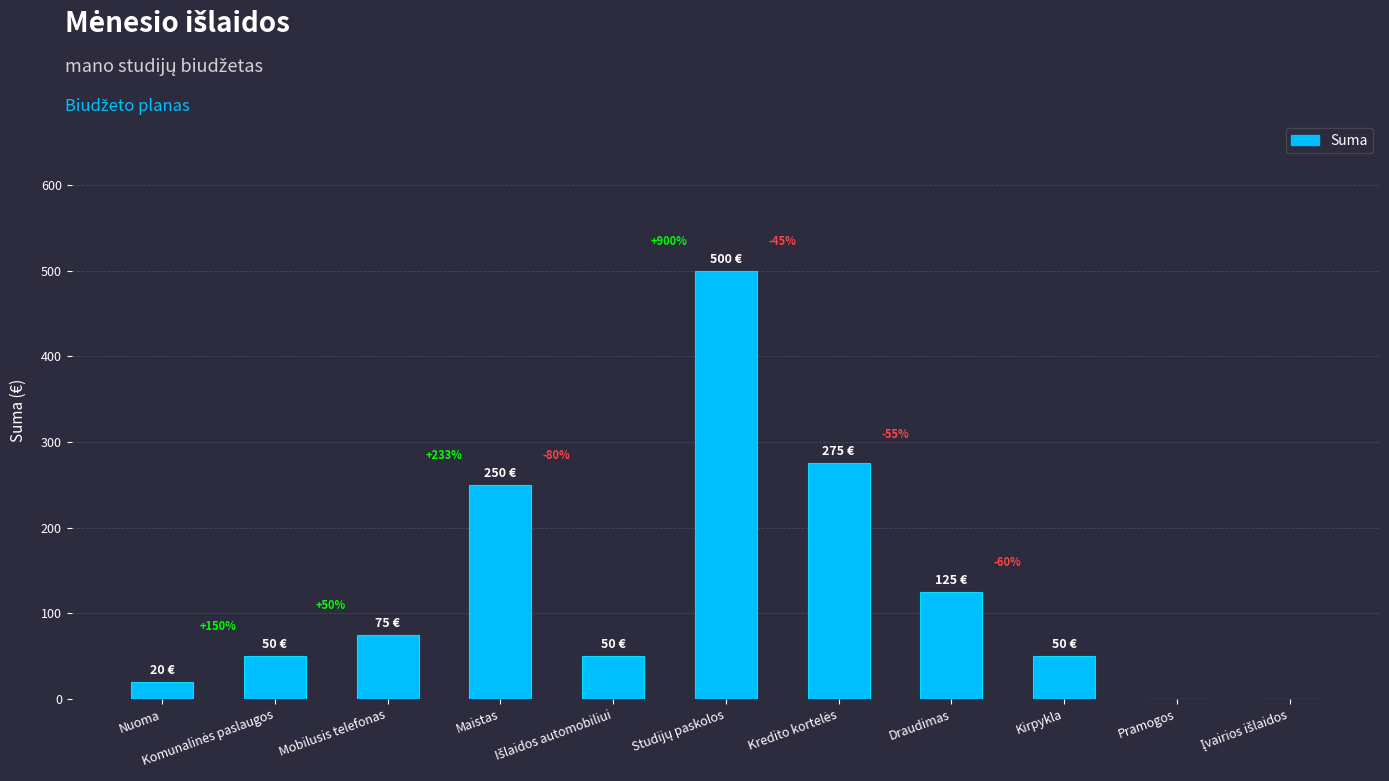

What is the ratio of the value at Komunalinės paslaugos to the value at Kirpykla?

1.0